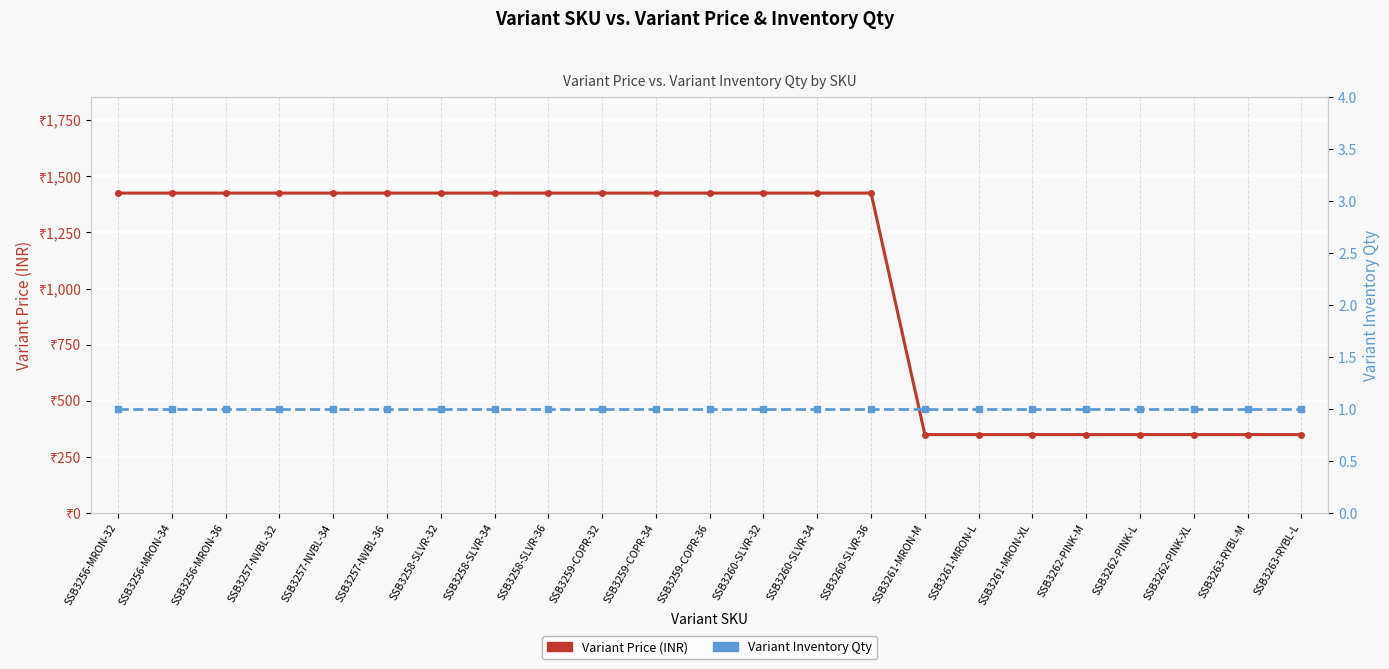

Which label corresponds to the smallest value in the chart?

SSB3256-MRON-32